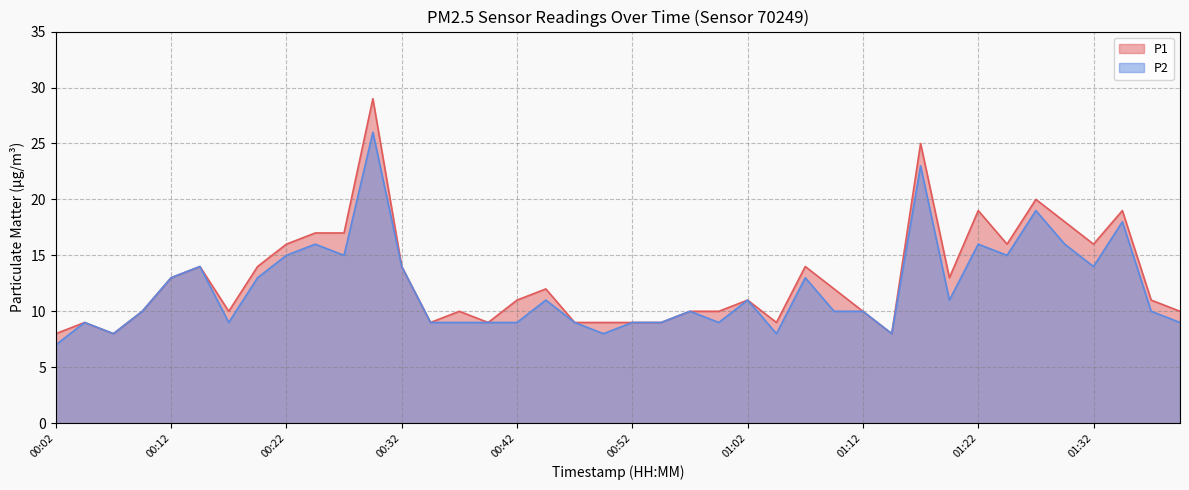

Rank the series at 00:44 from highest to lowest value.

P1, P2